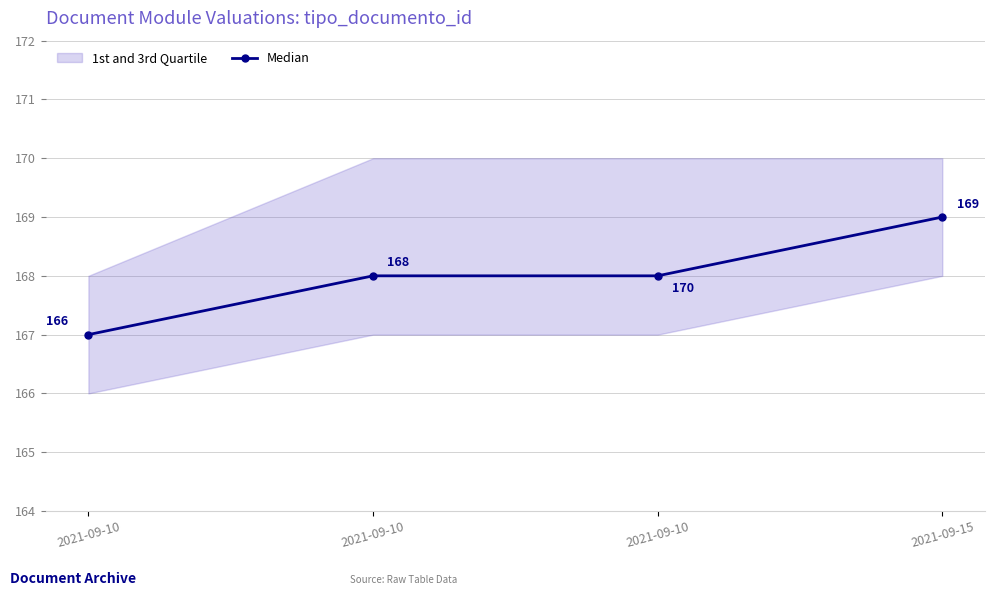

What is the value of the 3rd point from the left?

167